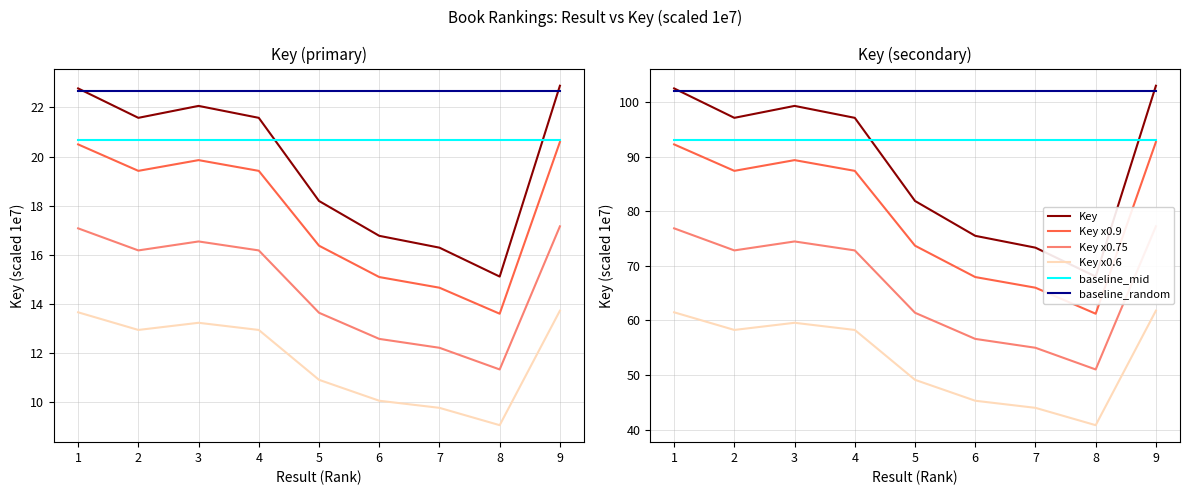

What is the difference between the maximum and minimum values in the Key x0.9 series?

31.4